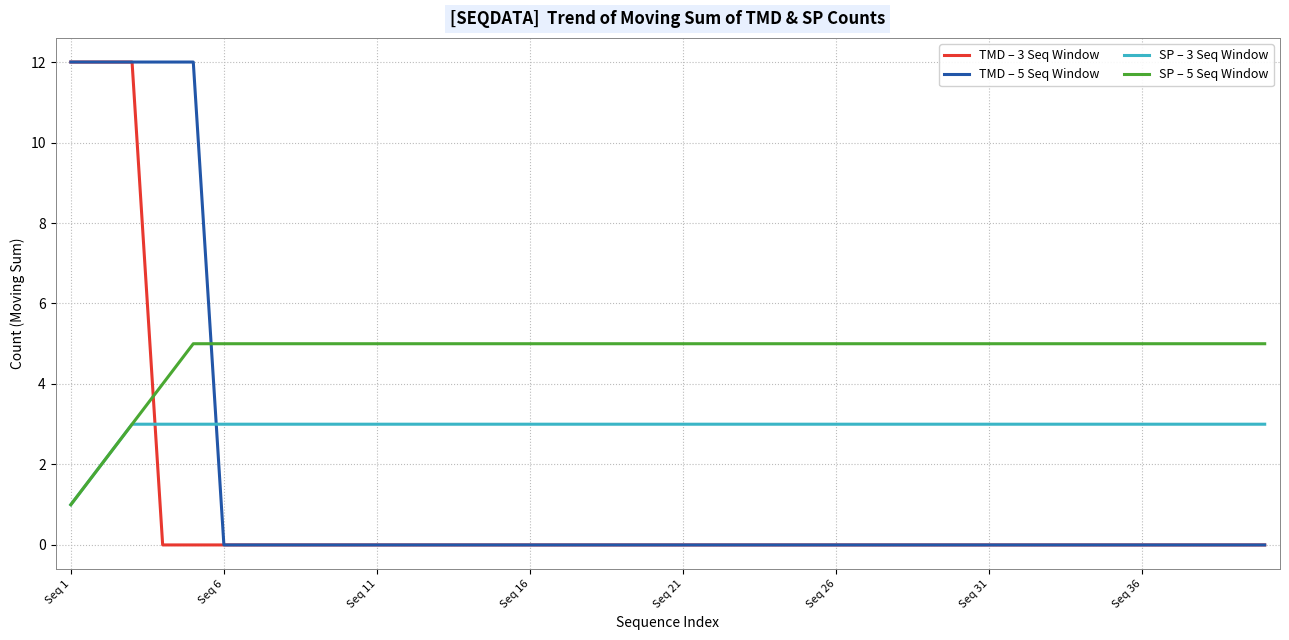

Which series has the largest total across all categories?

SP – 5 Seq Window